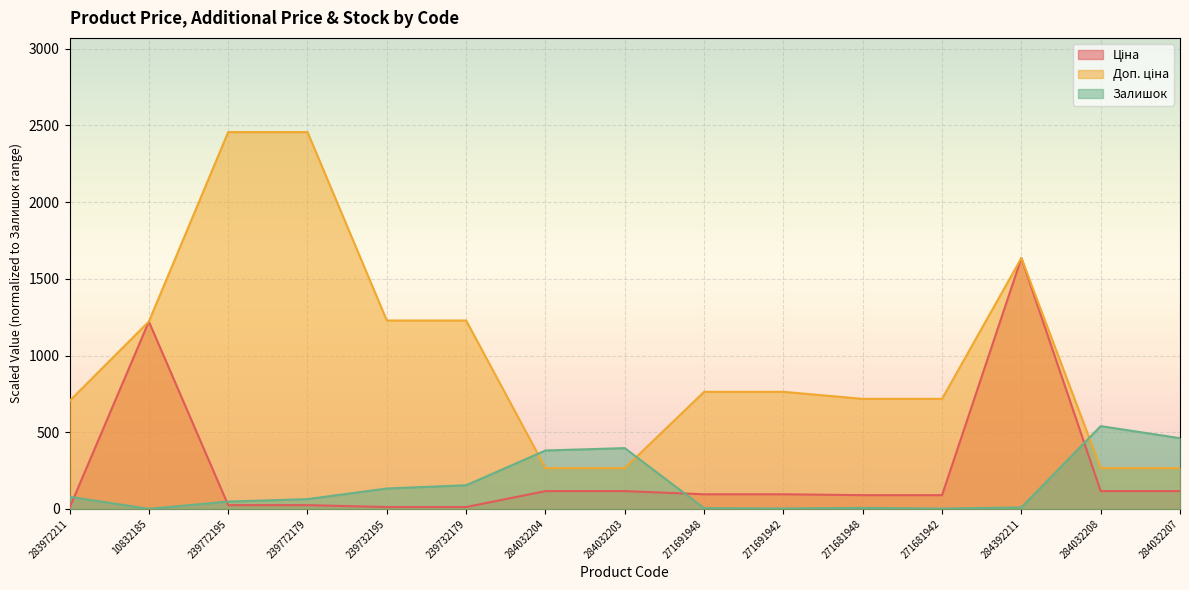

What value does the Залишок series have at 239732179?

154.2